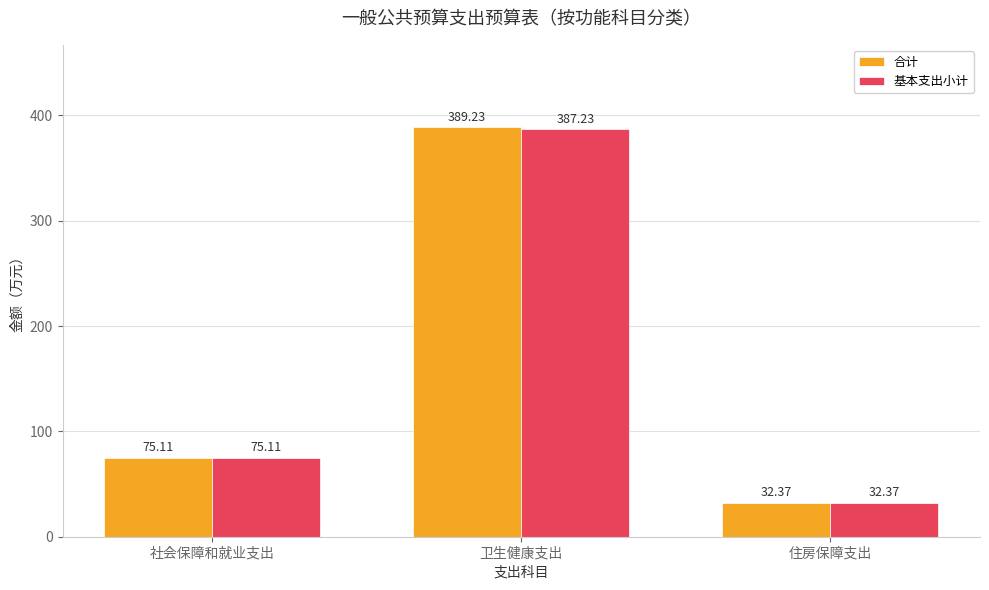

What are all the series names shown in the legend?

合计, 基本支出小计